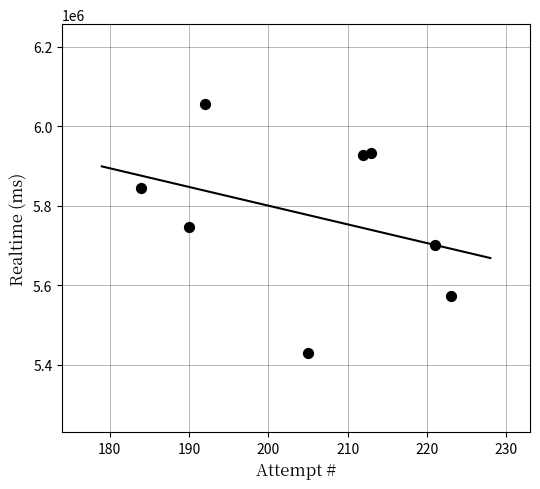

What is the range of Y values (max minus min)?

625692